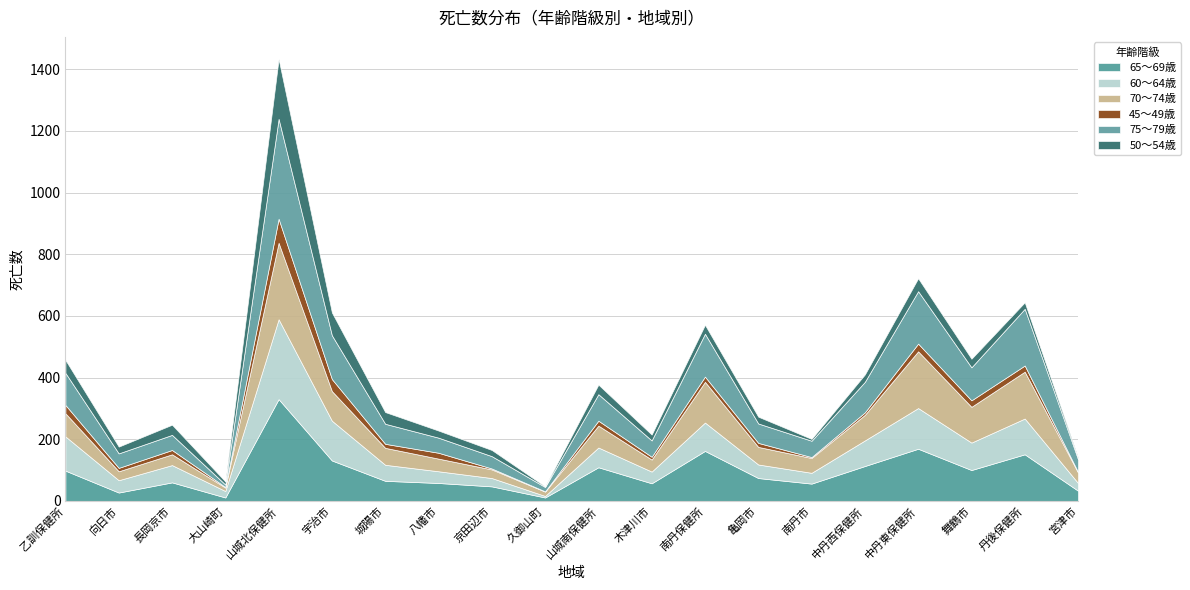

At which category is the sum across all series the highest?

山城北保健所